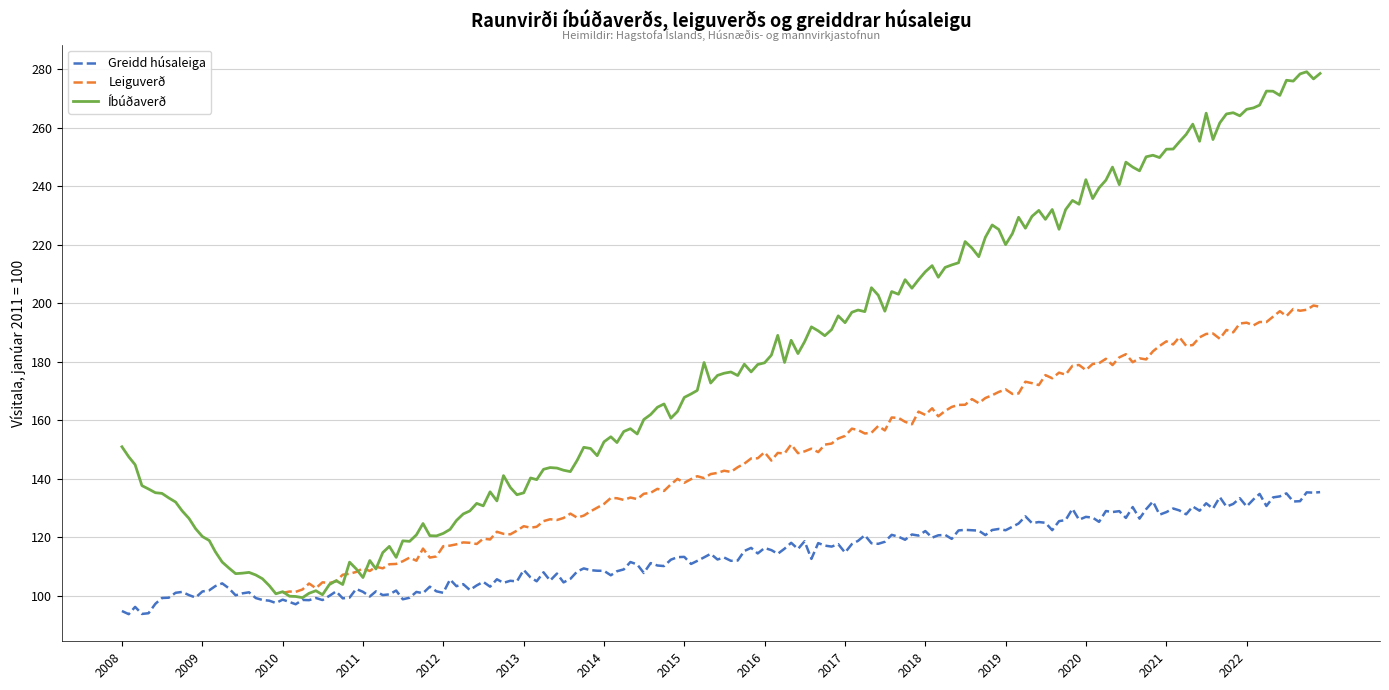

True or false: Greidd húsaleiga has a value of 202.4 at 2015.

False